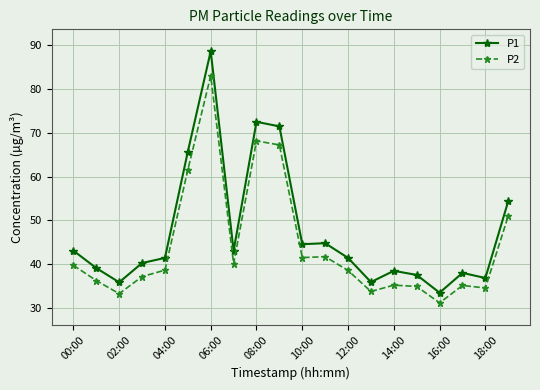

What is the difference between the second highest and second lowest values in the P2 series?

34.9